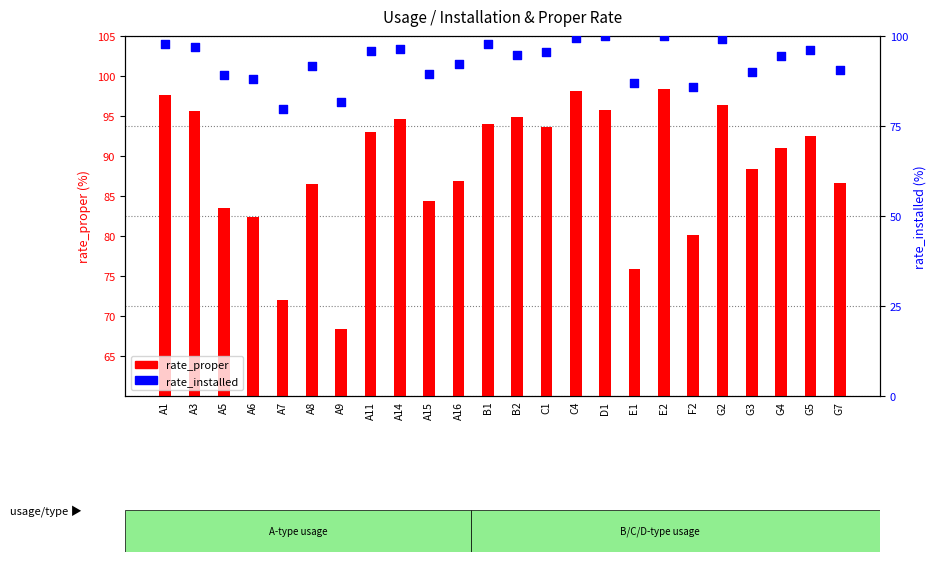

At how many categories does at least one series exceed 94?

13